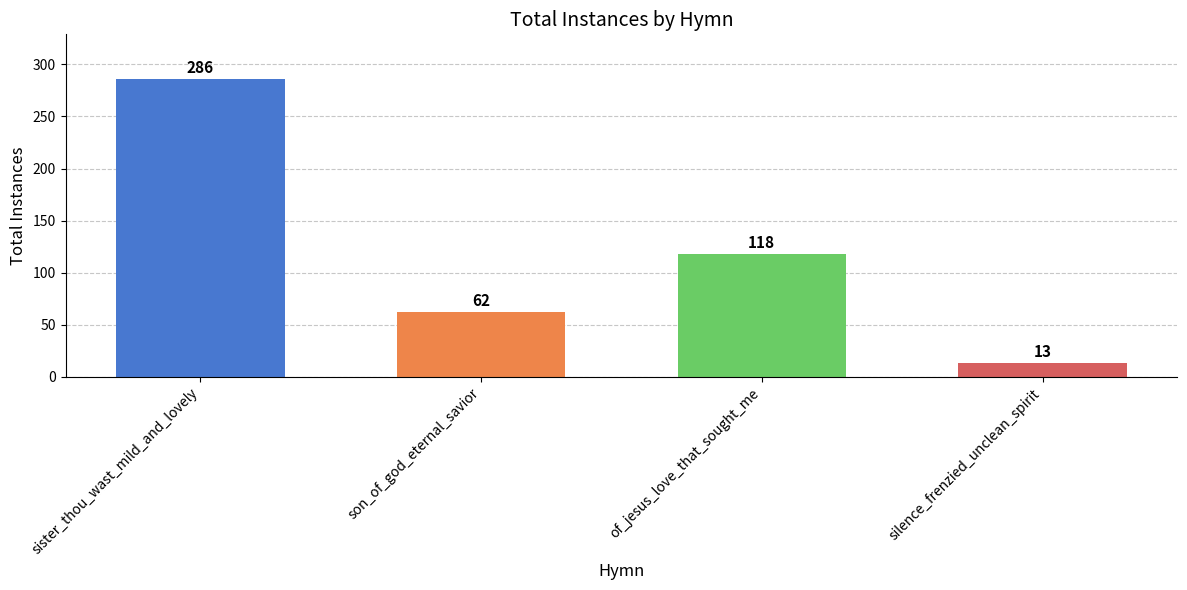

How many values are between 62 and 286?

3